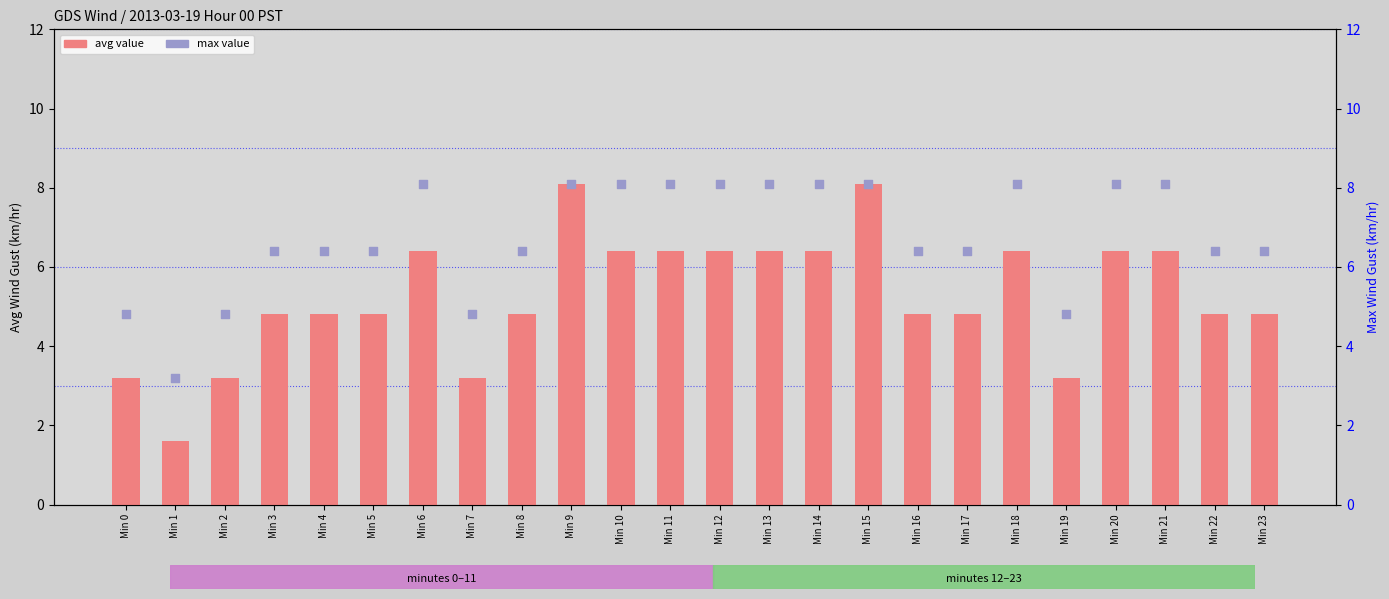

Which series contains the highest Y value?

avg value